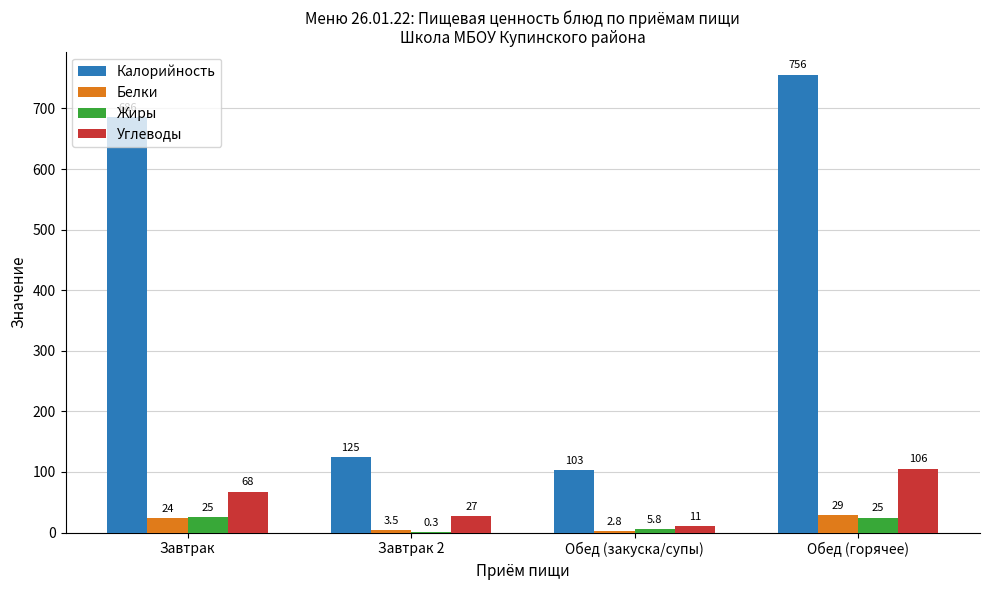

Which series has the widest spread of values?

Калорийность